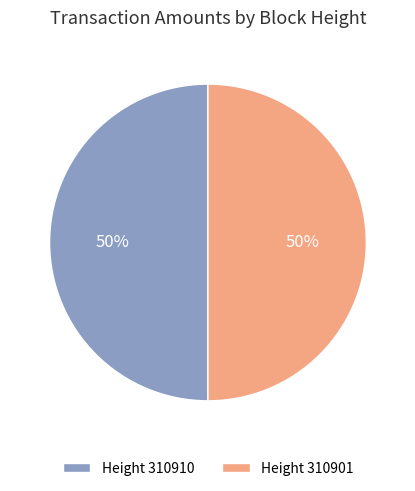

Is it true that Height 310901 is 50% of the pie?

True